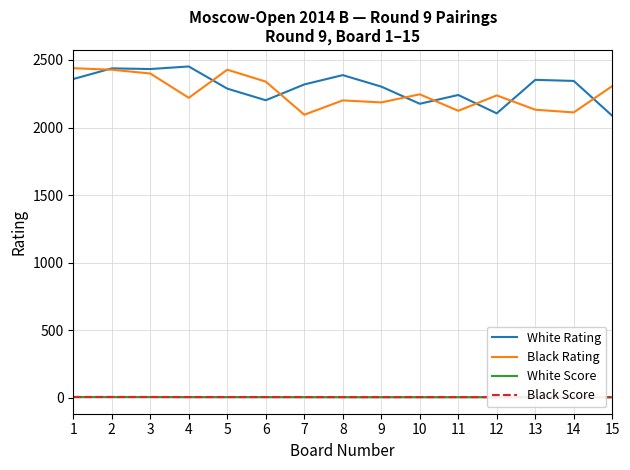

Is the value of White Rating at 12 greater than the value of Black Score at 9?

Yes